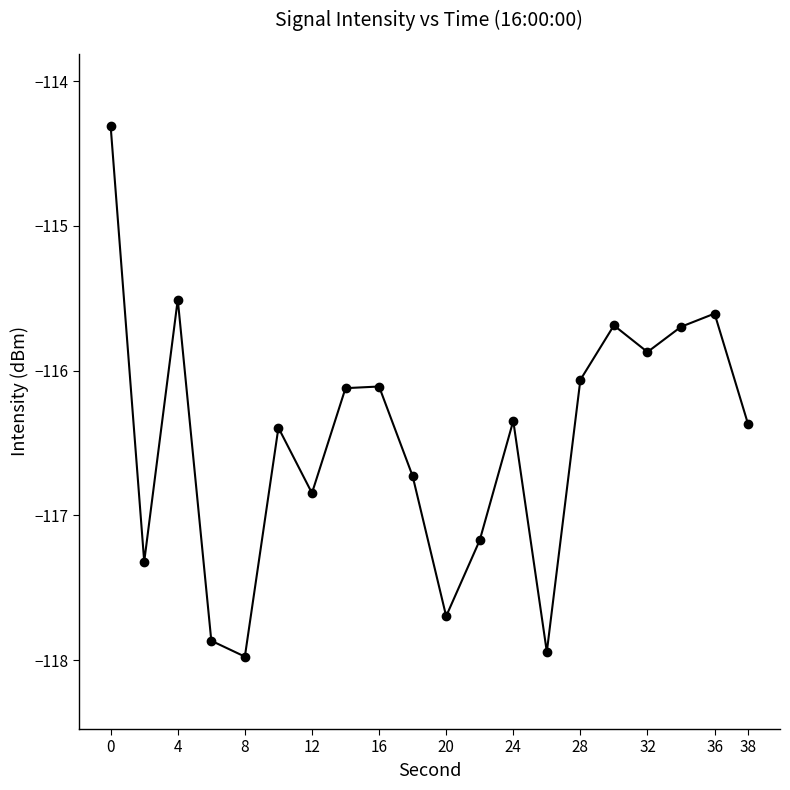

Does the chart have visible grid lines?

No